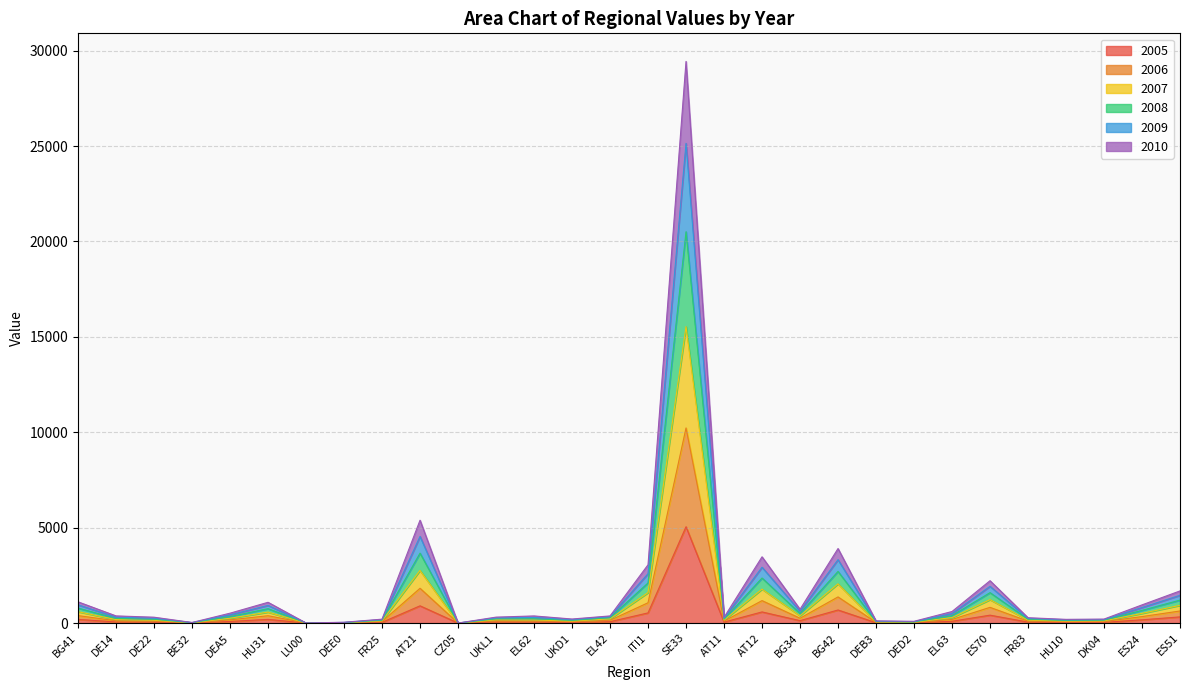

At which category is the sum across all series the highest?

SE33